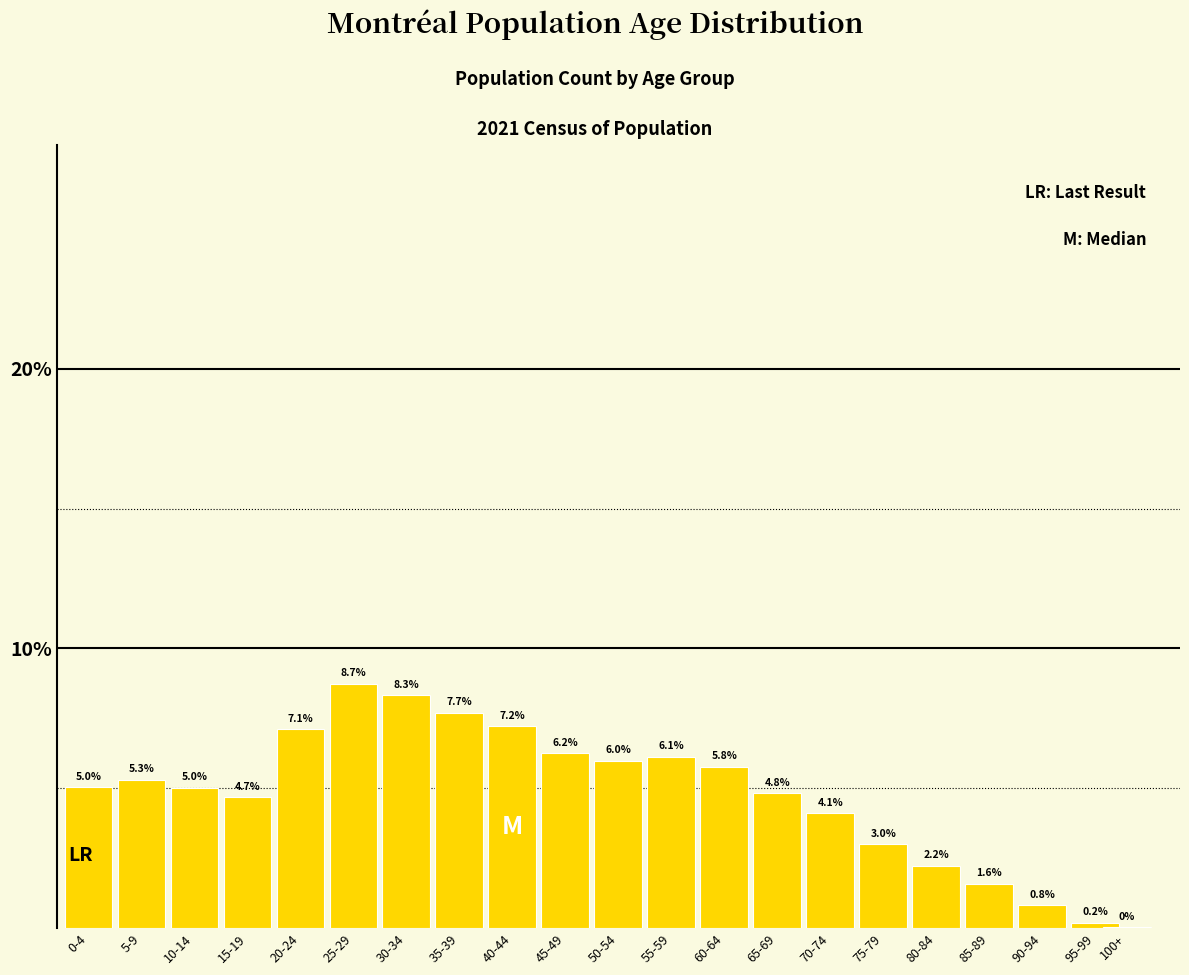

The value at 50-54 is 6.0. True or false?

True